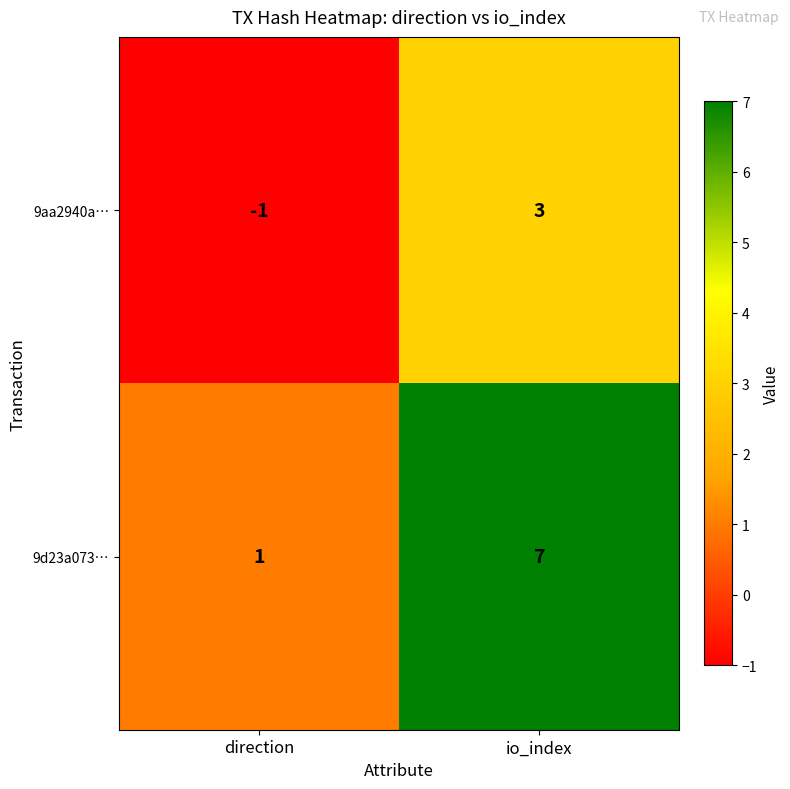

List the series in order of their peak value, lowest first.

9aa2940a…, 9d23a073…